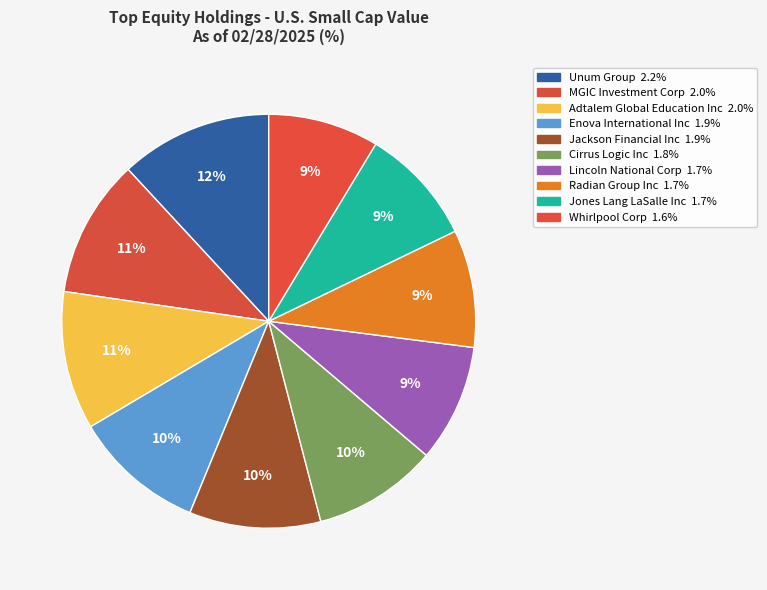

True or false: Unum Group accounts for 12% of the total.

True